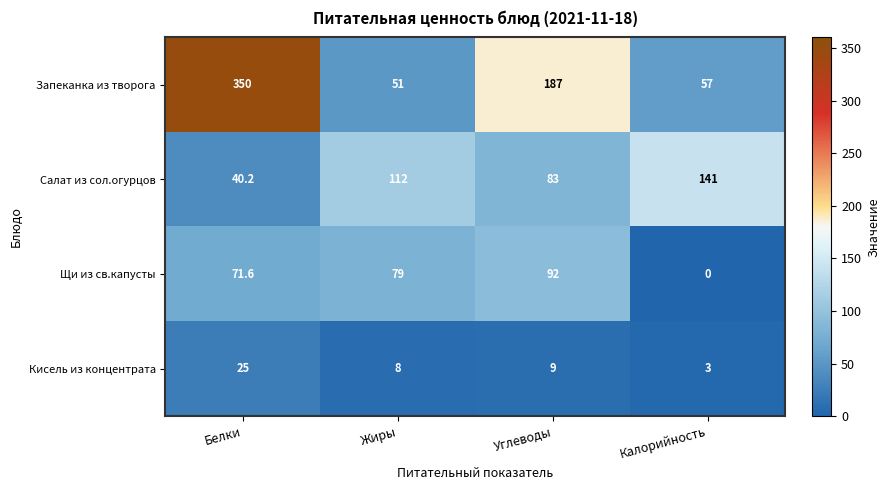

What is the greatest value displayed?

350.0